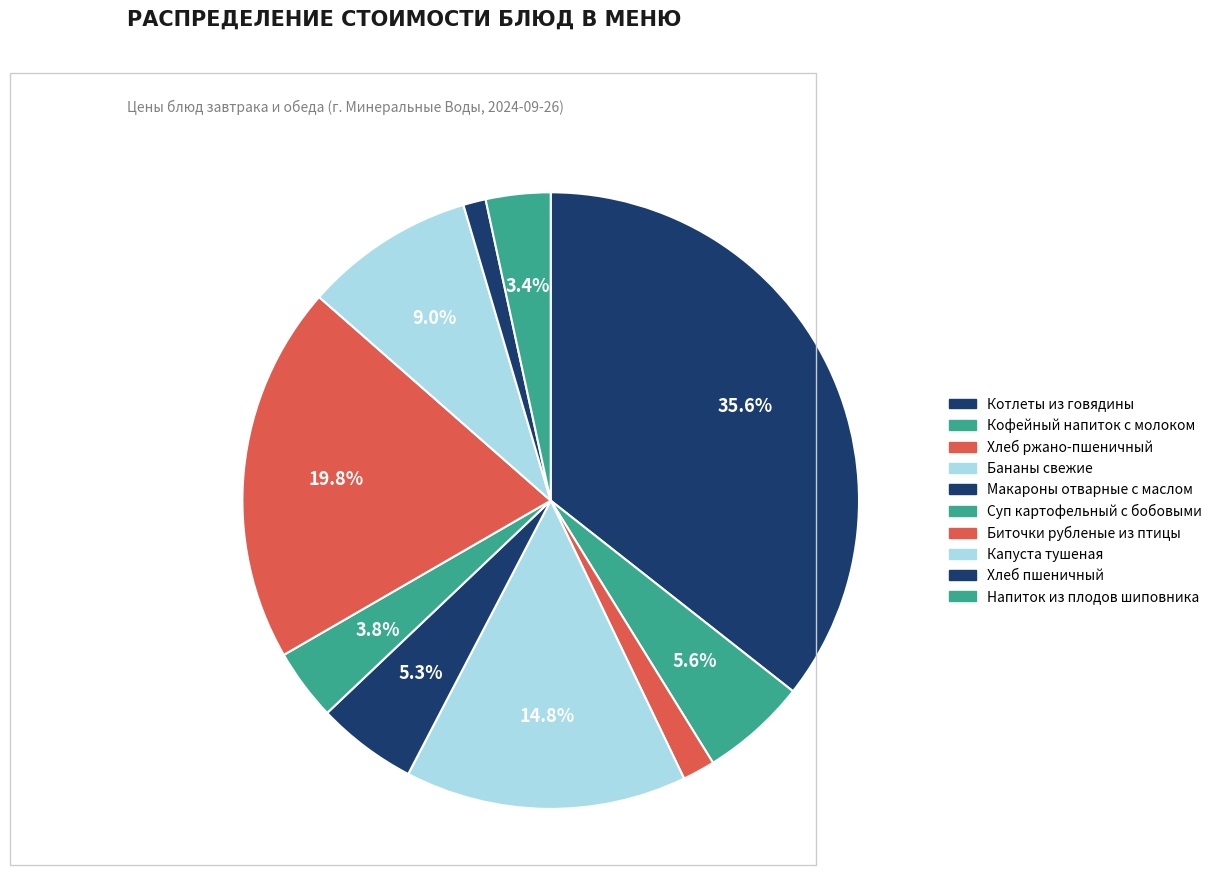

To the nearest percent, what is the difference between the largest and smallest slice percentages?

34%